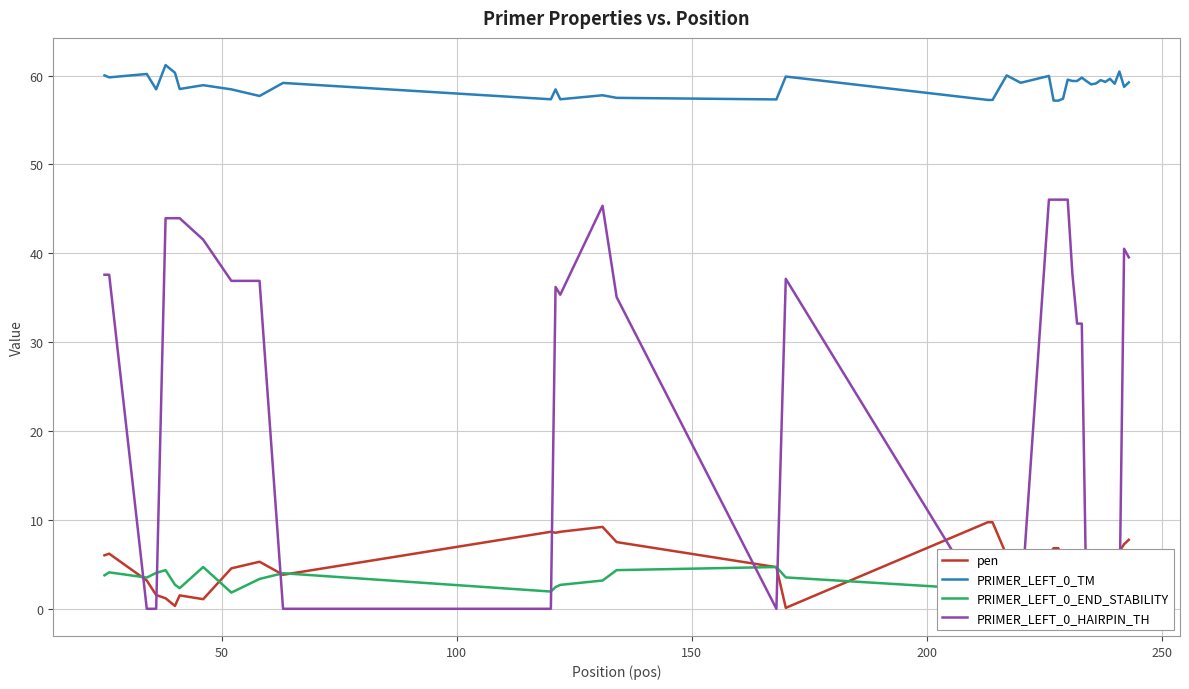

Which series has the widest spread of values?

PRIMER_LEFT_0_HAIRPIN_TH